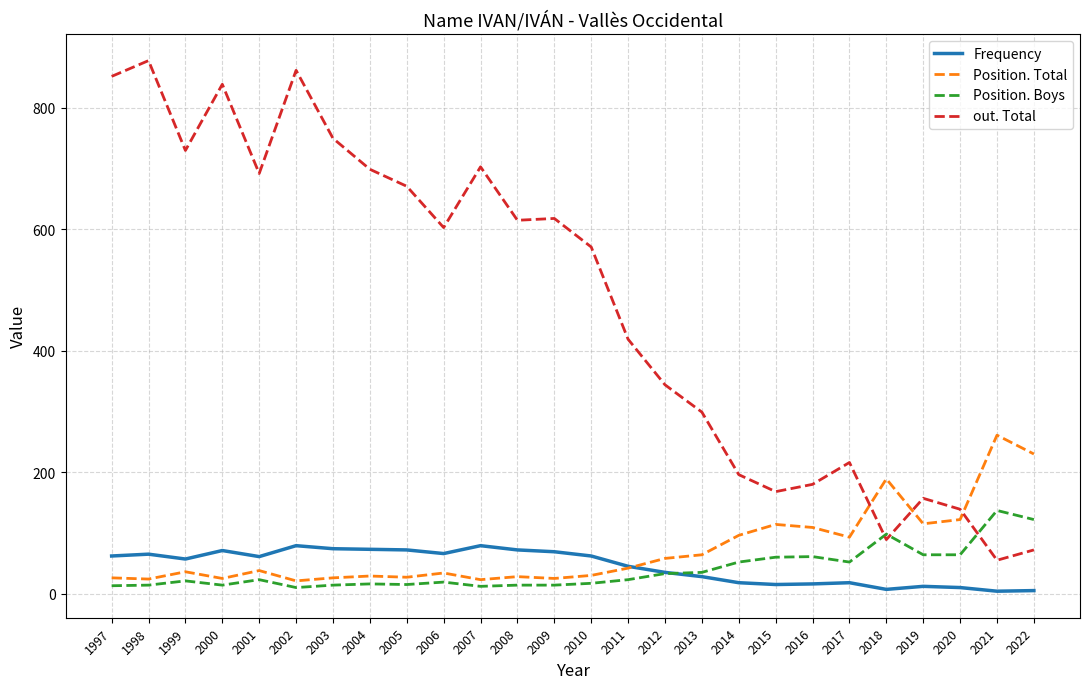

True or false: out. Total has more than 1 points higher than both neighbors.

True